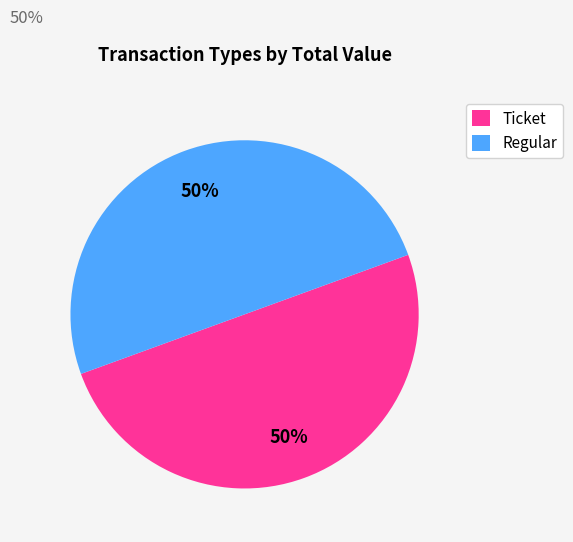

True or false: Regular accounts for 50% of the total.

True